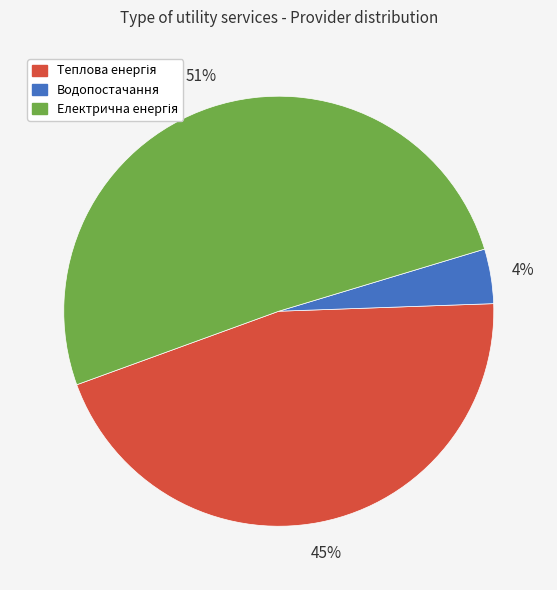

Is there any slice that represents more than half of the pie?

Yes